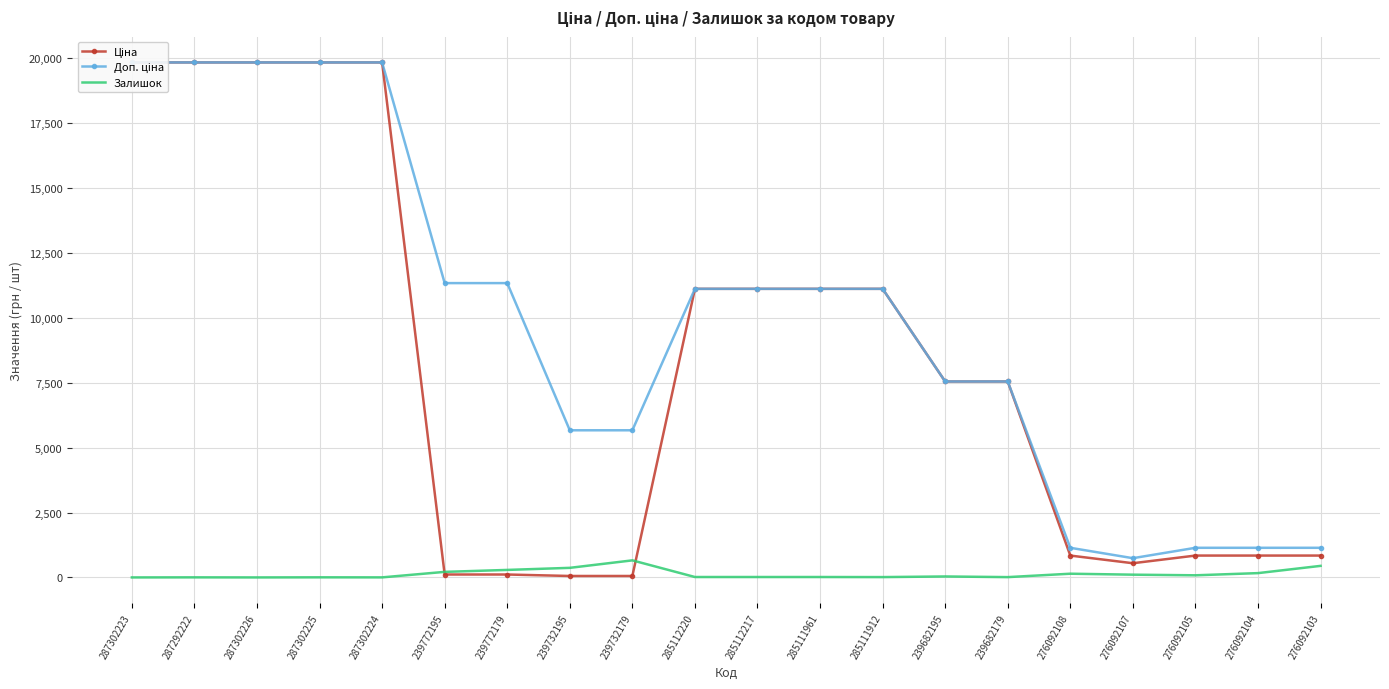

List the series in order of their overall mean, lowest first.

Залишок, Ціна, Доп. ціна